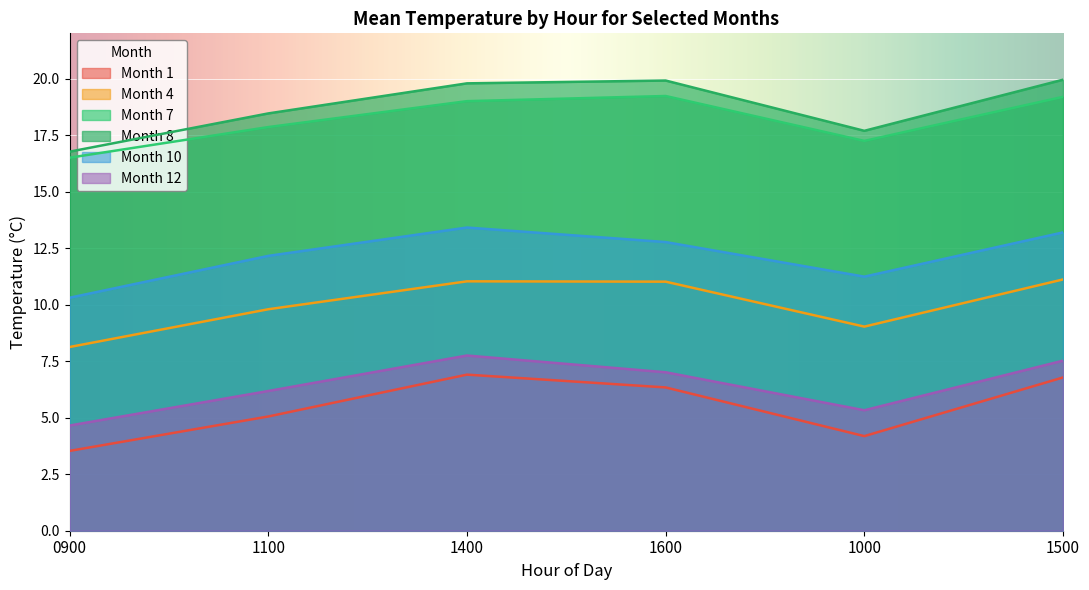

Which category has the highest value in the Month 10 series?

1400